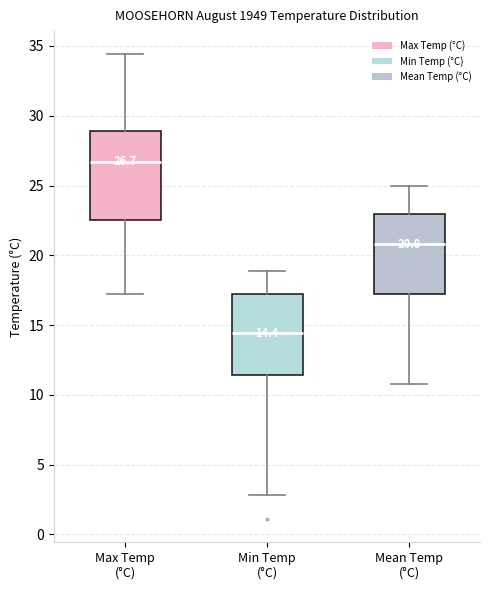

Comparing the boxes themselves (not the whiskers), which one is the tallest?

Max Temp (°C)